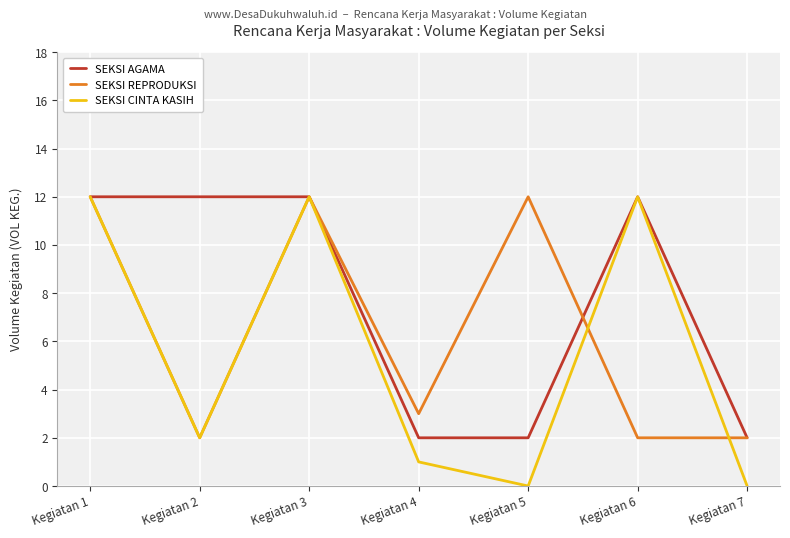

Is it true that SEKSI CINTA KASIH equals 1 at Kegiatan 4?

True